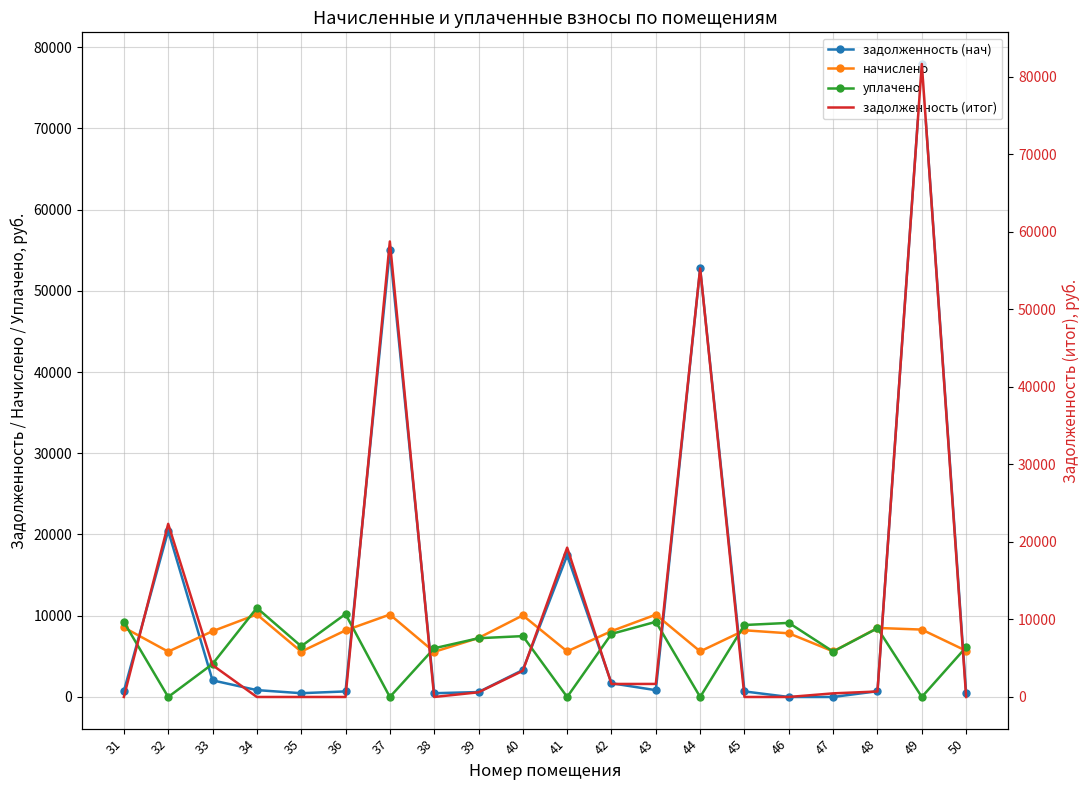

What are all the series names shown in the legend?

задолженность (нач), начислено, уплачено, задолженность (итог)